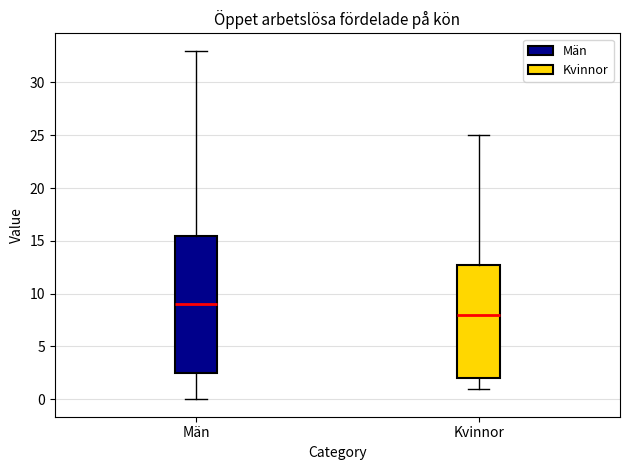

Reading left to right, transcribe this box plot: for each box, give where its median line is, the range the box spans, and where its two whiskers end, as read against the y-axis. The values are not printed on the chart, so give them approximately, as read against the axis.

Män: median 9.0, box 2.5 to 15.5, whiskers 0.0 to 33.0
Kvinnor: median 8.0, box 2.0 to 13.0, whiskers 1.0 to 25.0